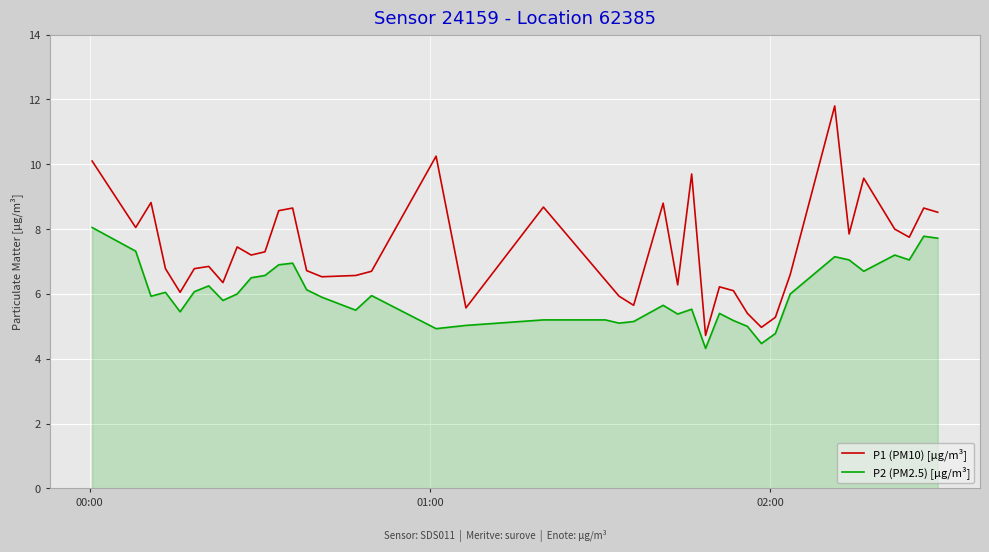

In P1 (PM10) [μg/m³], how many points are lower than both neighbors (excluding endpoints)?

12